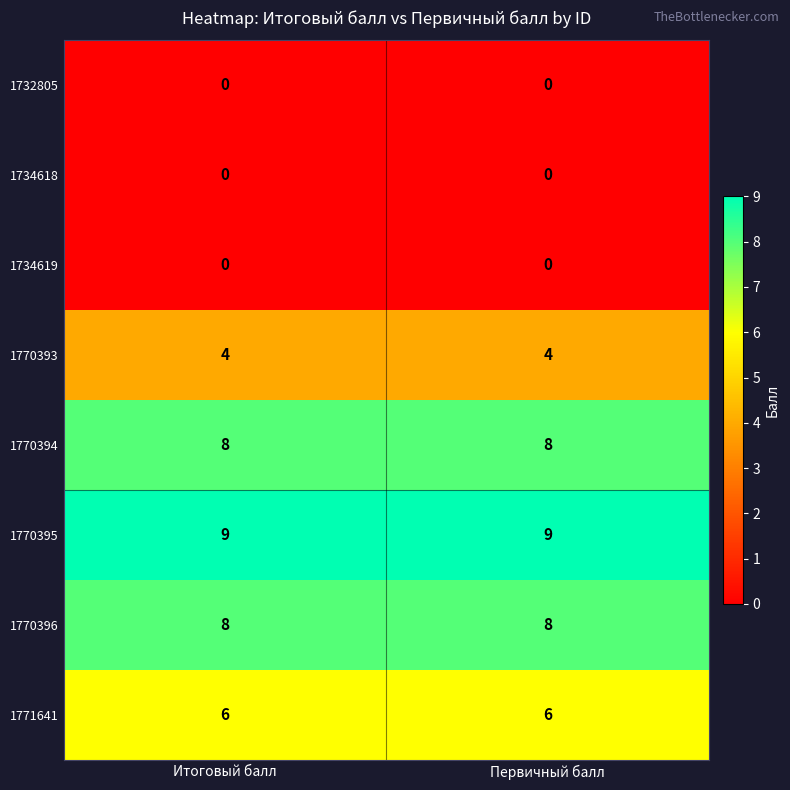

What is the lowest value of the 1770396 series?

8